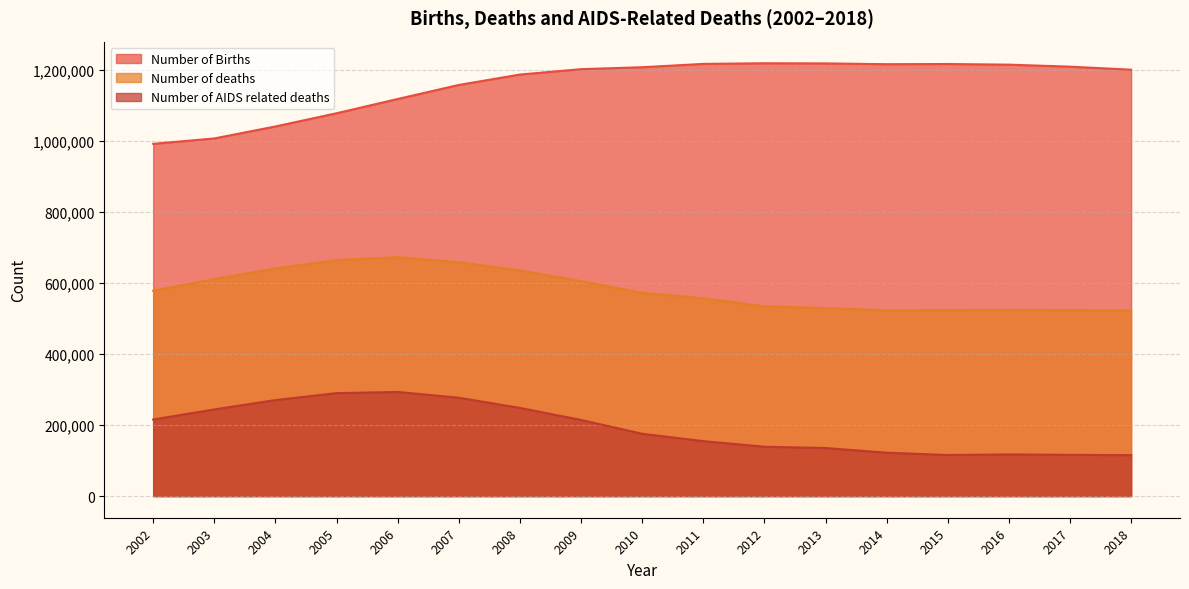

Between 2014 and 2006, which is larger?

2014